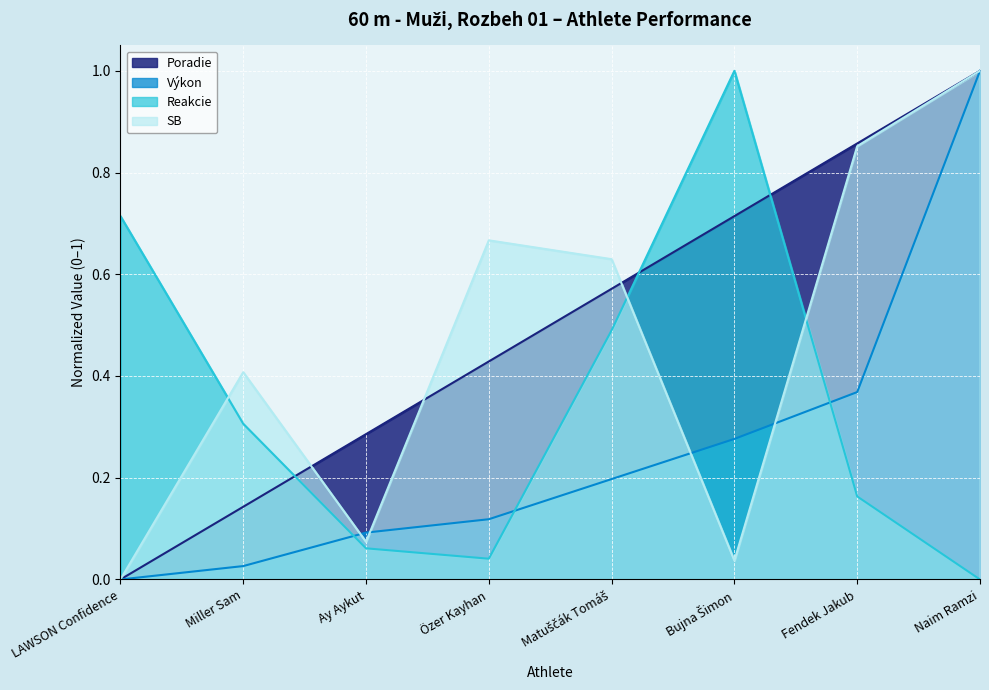

After their last crossing, which series has the higher values: SB or Výkon?

SB